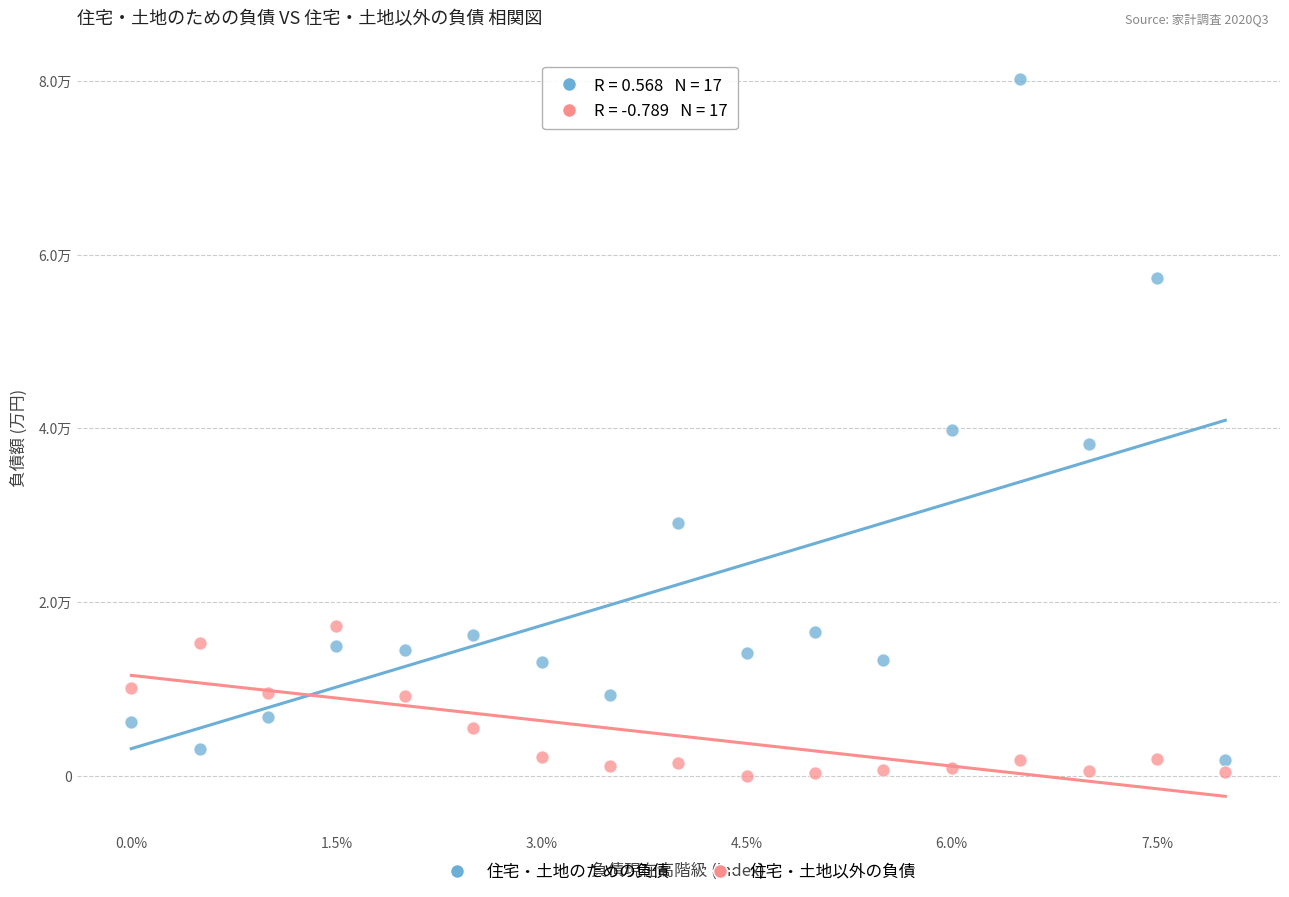

Which series has the largest Y range (max minus min)?

住宅・土地のための負債